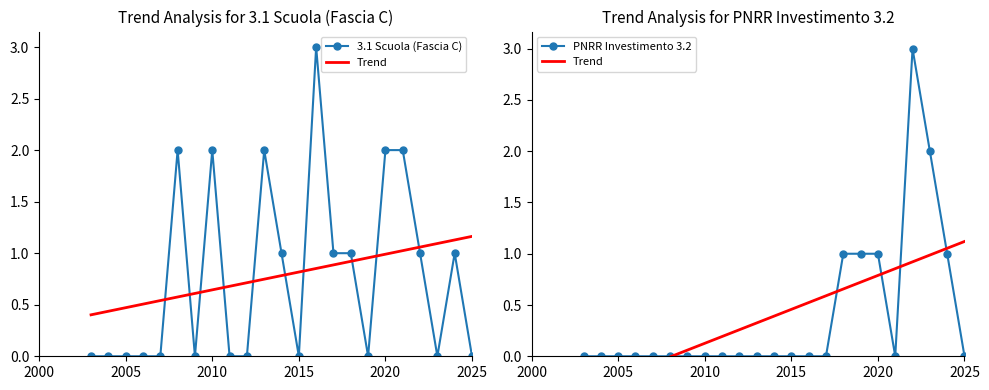

What is the maximum value for PNRR Investimento 3.2?

3